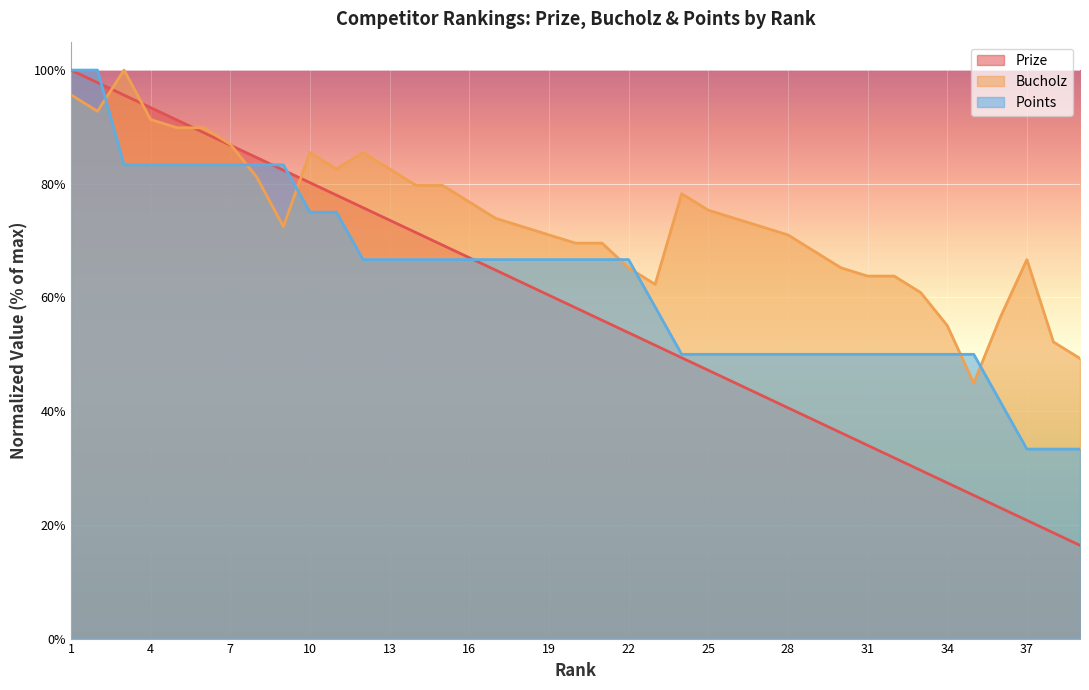

How many lines are shown in the chart?

3